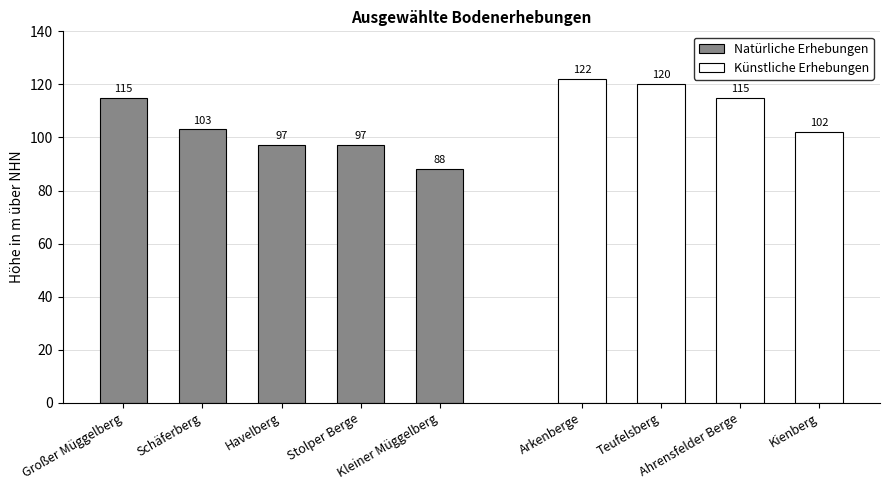

True or false: the data shows 115 at Großer Müggelberg.

True